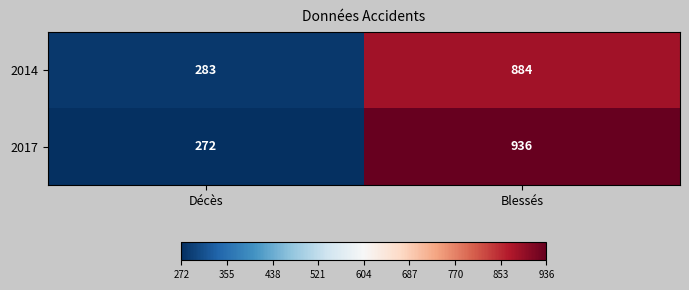

True or false: 2017 has a value of 357 at Décès.

False